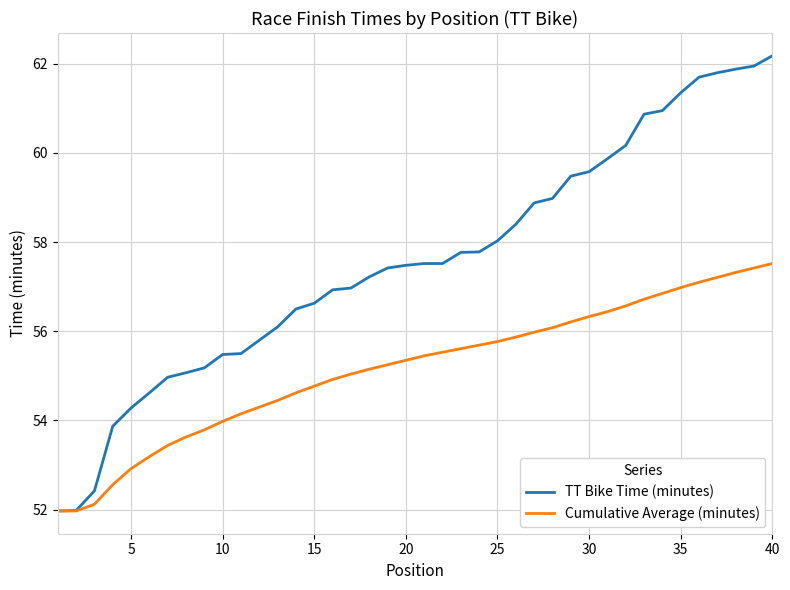

What is the difference between the maximum and minimum values in the TT Bike Time (minutes) series?

10.2